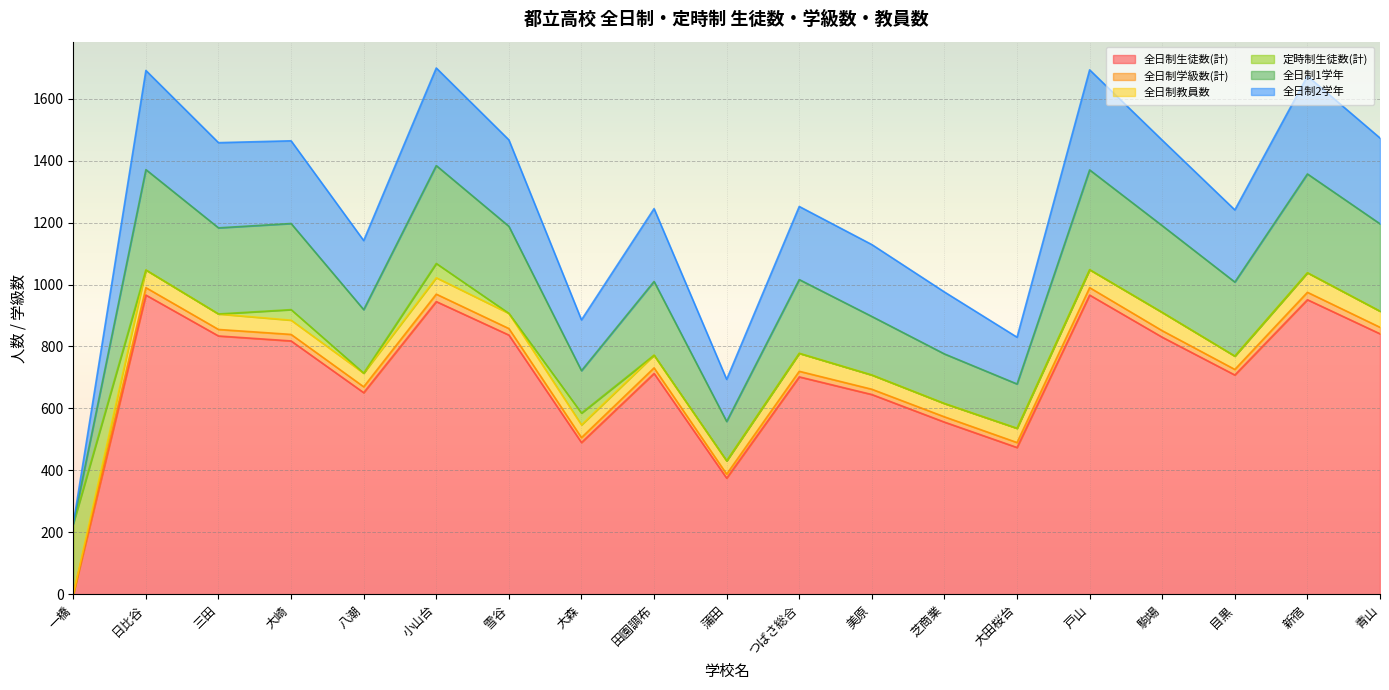

Does the chart display data point markers on the line(s)?

No